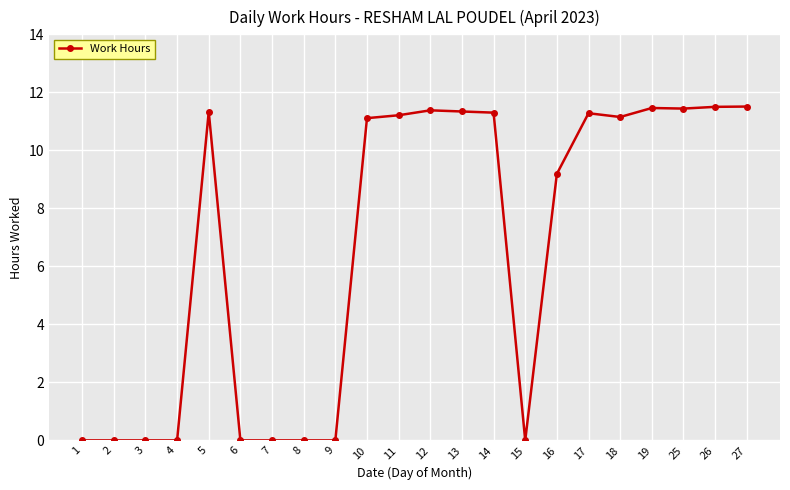

How many data points are above 11?

12